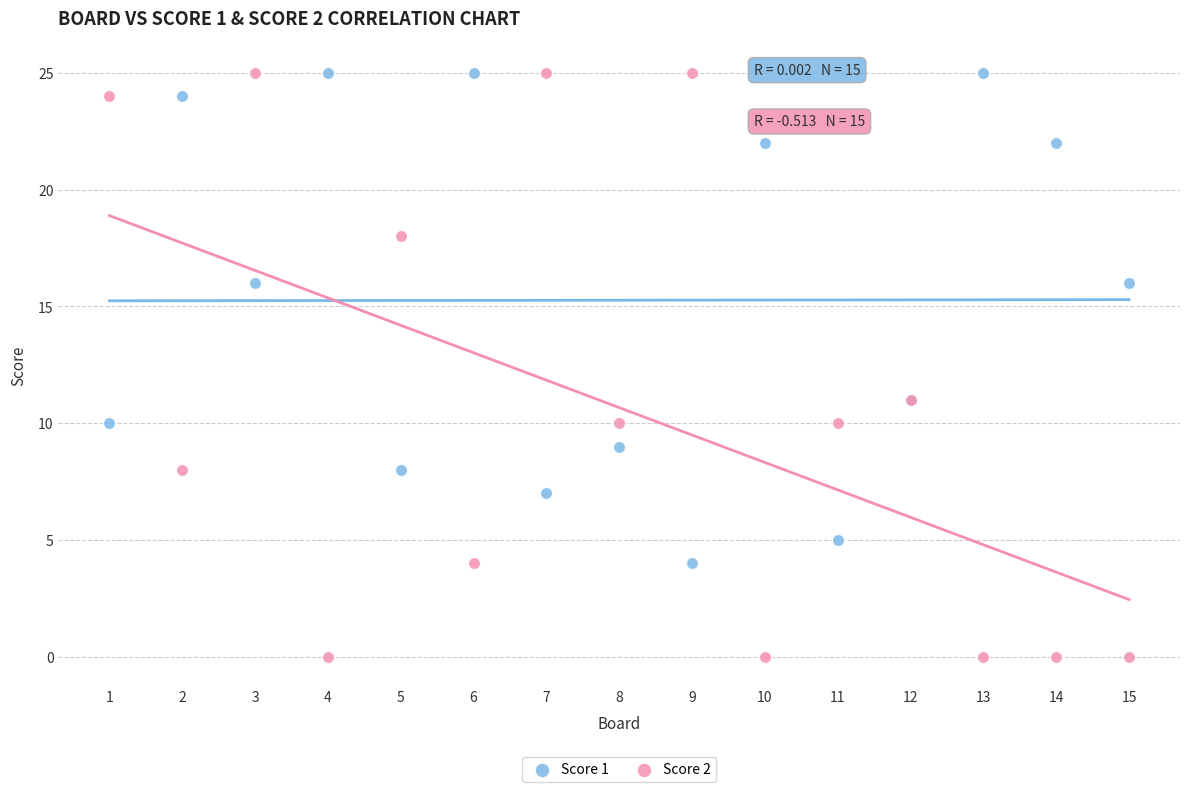

Which series has the largest Y range (max minus min)?

Score 2